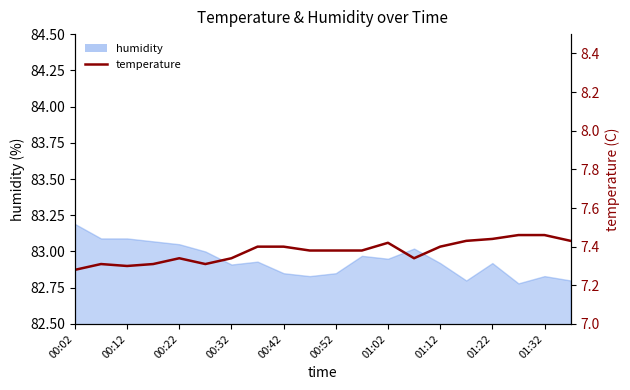

How many lines are shown in the chart?

1